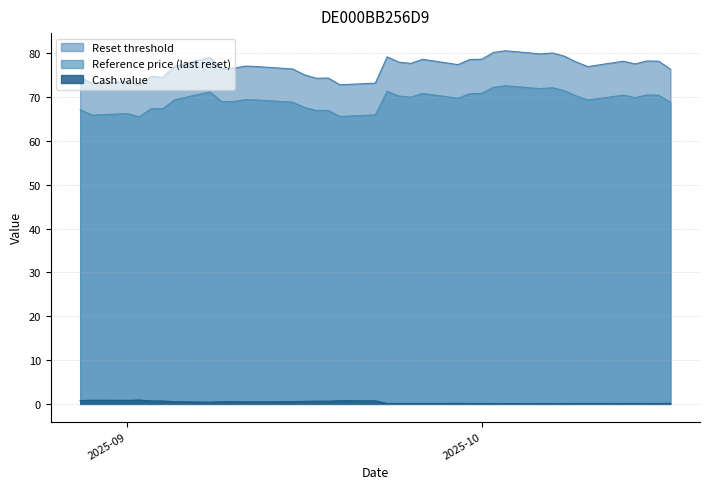

Which series has the largest total across all categories?

Reset threshold